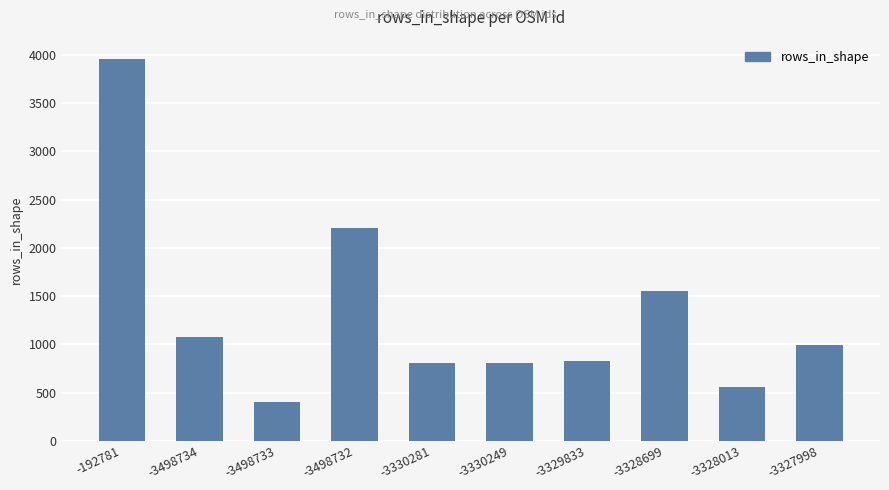

True or false: the data shows 1192 at -3329833.

False